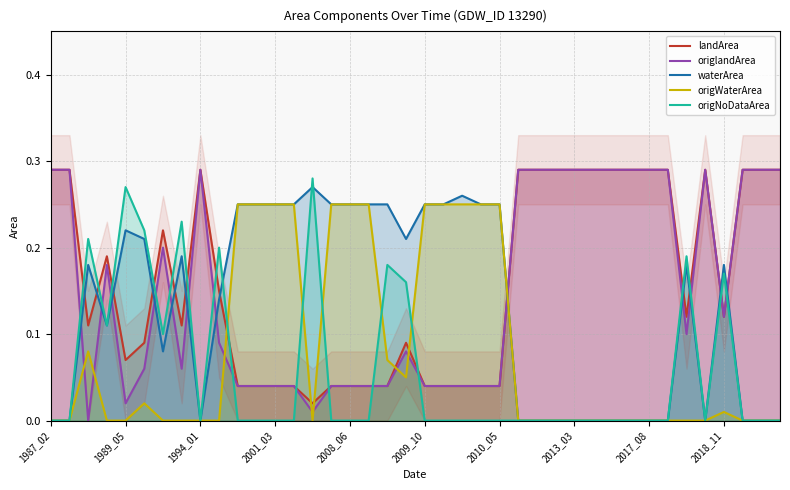

What is the sum of all origWaterArea values?

3.2